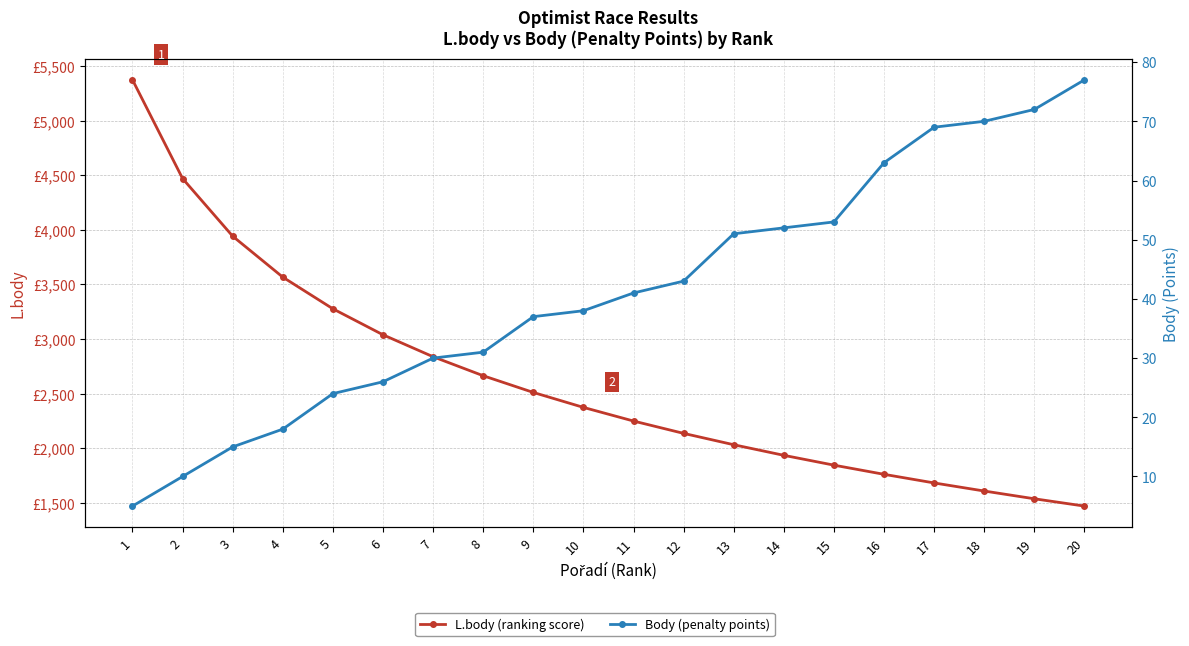

How many data points does each series have?

20